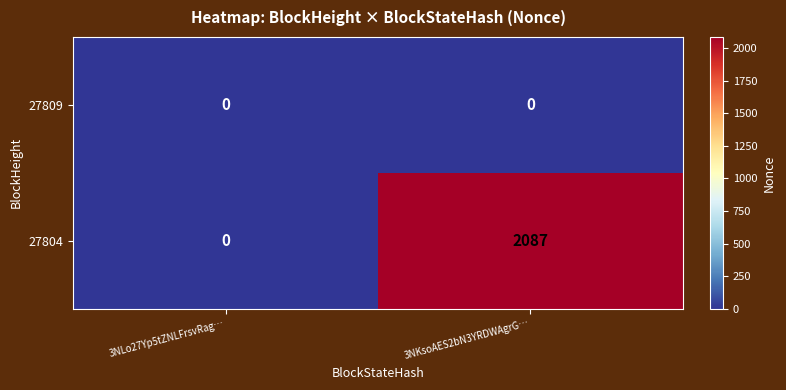

At which category is the sum across all series the highest?

3NKsoAES2bN3YRDWAgrG…